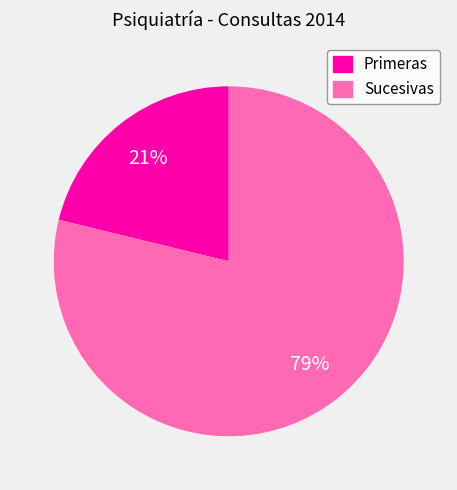

To the nearest percent, what is the average slice percentage?

50%